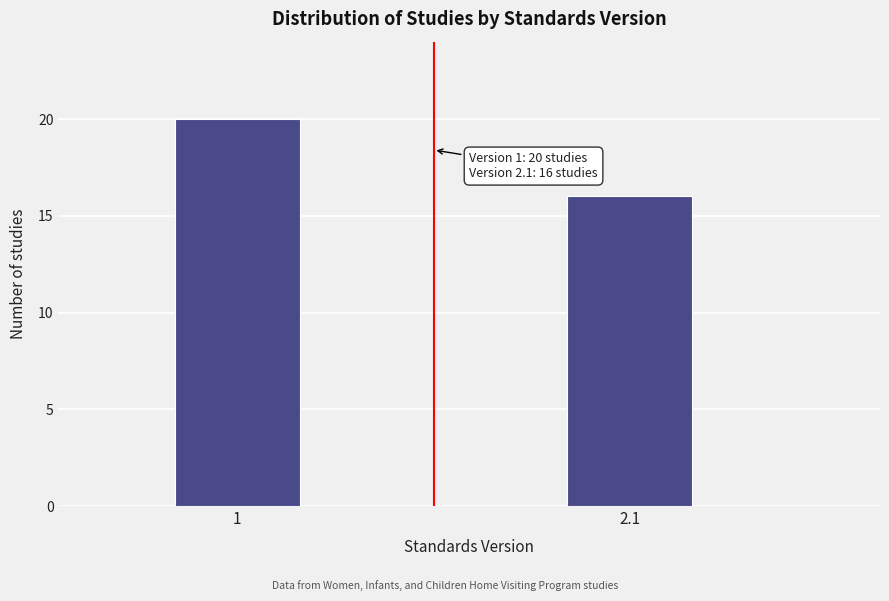

Reading left to right, what are all the values shown in this chart?

20	16